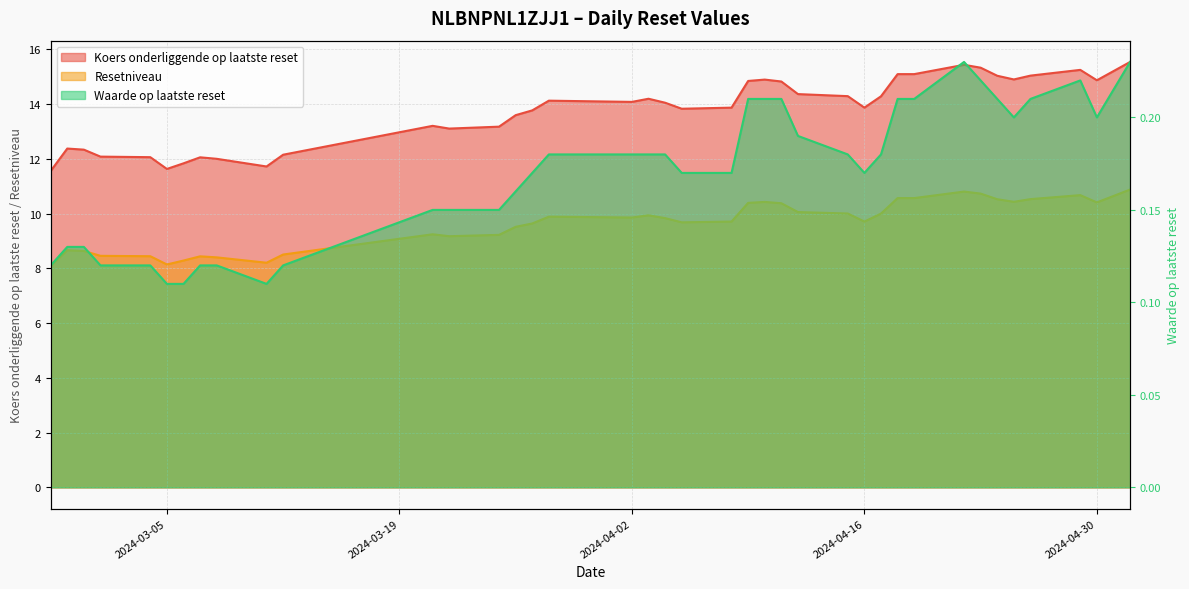

Is the value of Resetniveau at 2024-04-26 greater than the value of Koers onderliggende op laatste reset at 2024-05-02?

No